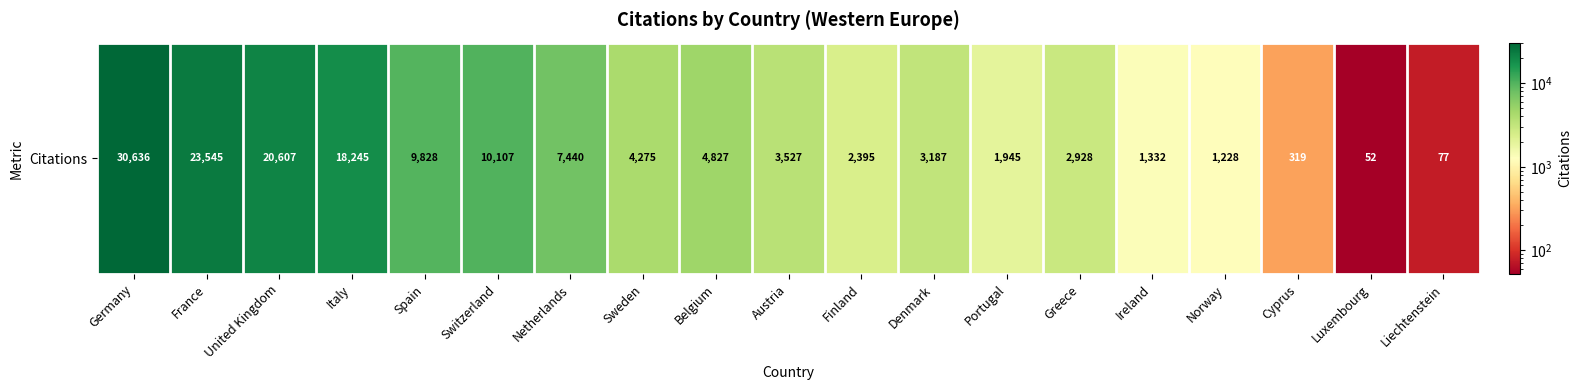

Reading left to right, list all the values displayed in this chart.

Germany=30636	France=23545	United Kingdom=20607	Italy=18245	Spain=9828	Switzerland=10107	Netherlands=7440	Sweden=4275	Belgium=4827	Austria=3527	Finland=2395	Denmark=3187	Portugal=1945	Greece=2928	Ireland=1332	Norway=1228	Cyprus=319	Luxembourg=52	Liechtenstein=77